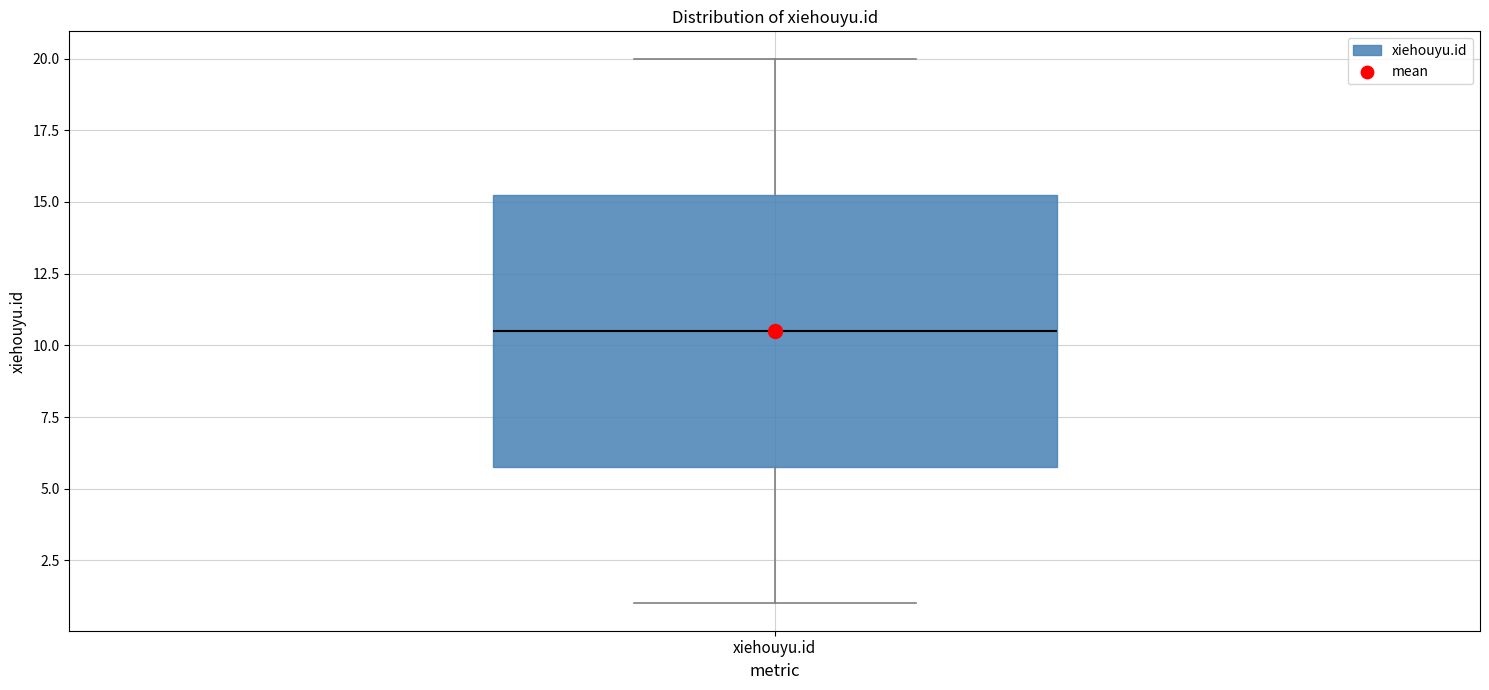

Read this box plot against the y-axis: the position of the median line, the range covered by the box, and the ends of both whiskers. The values are not printed on the chart, so give them approximately, as read against the axis.

median 10.5, box 6.0 to 15.5, whiskers 1.0 to 20.0